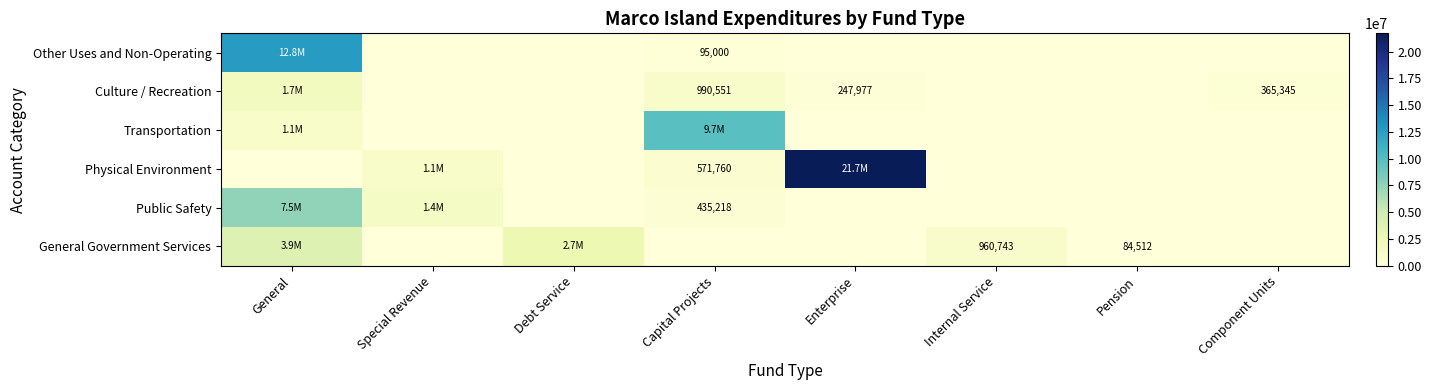

True or false: Culture / Recreation has a value of 247977 at Enterprise.

True